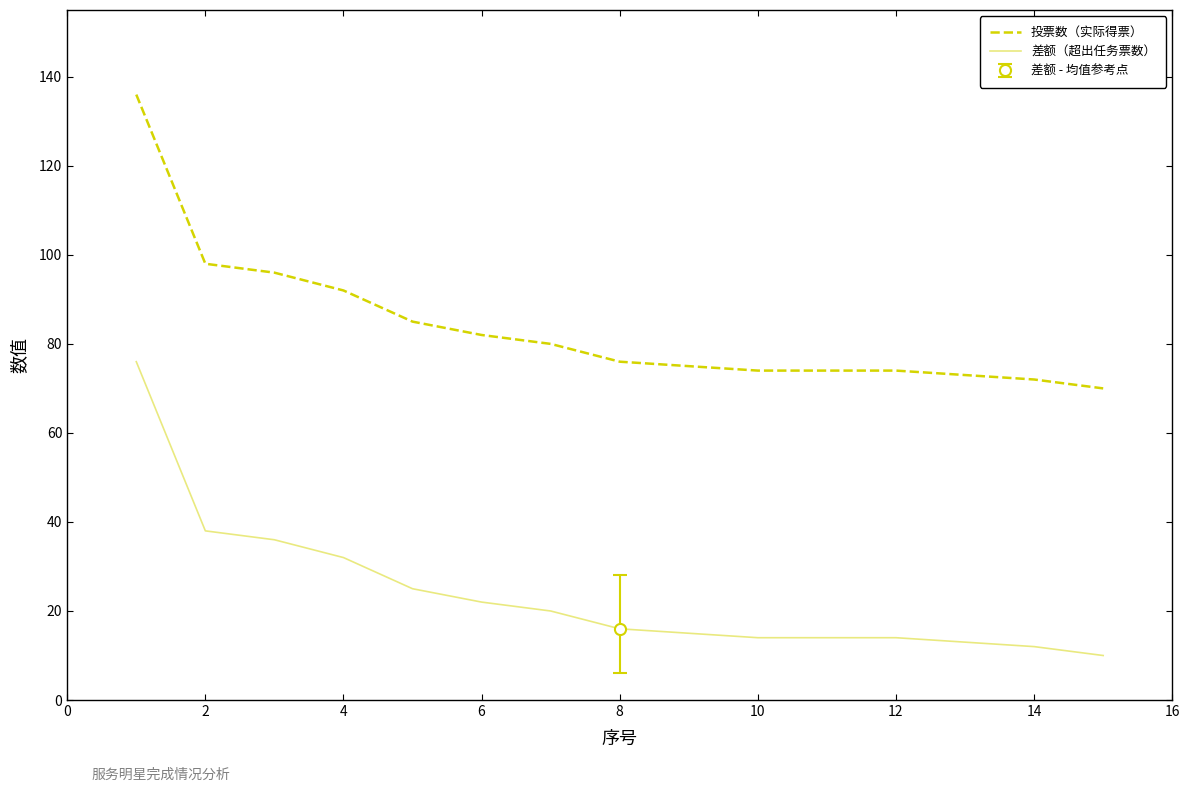

True or false: 差额（超出任务票数） and 投票数（实际得票） intersect in this chart.

False